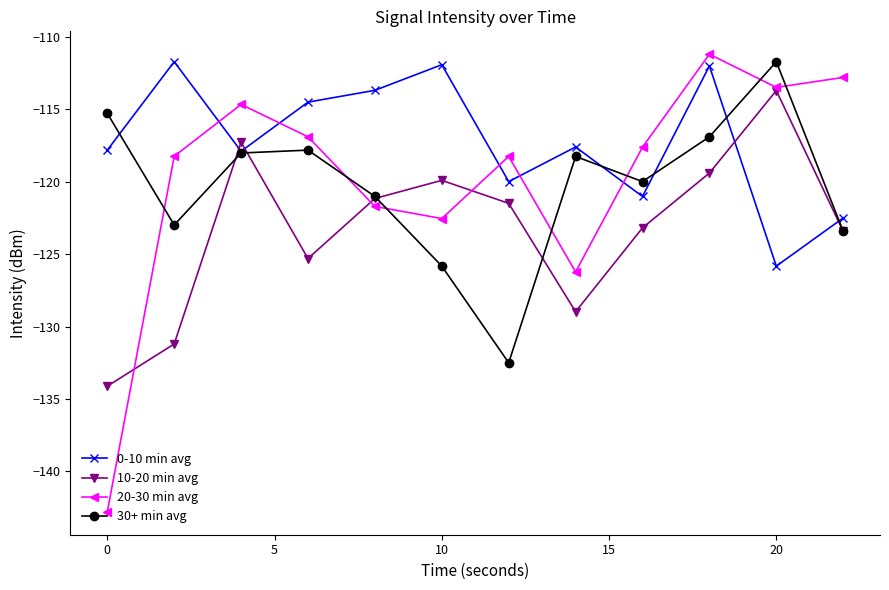

How many interior local peaks does the 0-10 min avg series have?

4